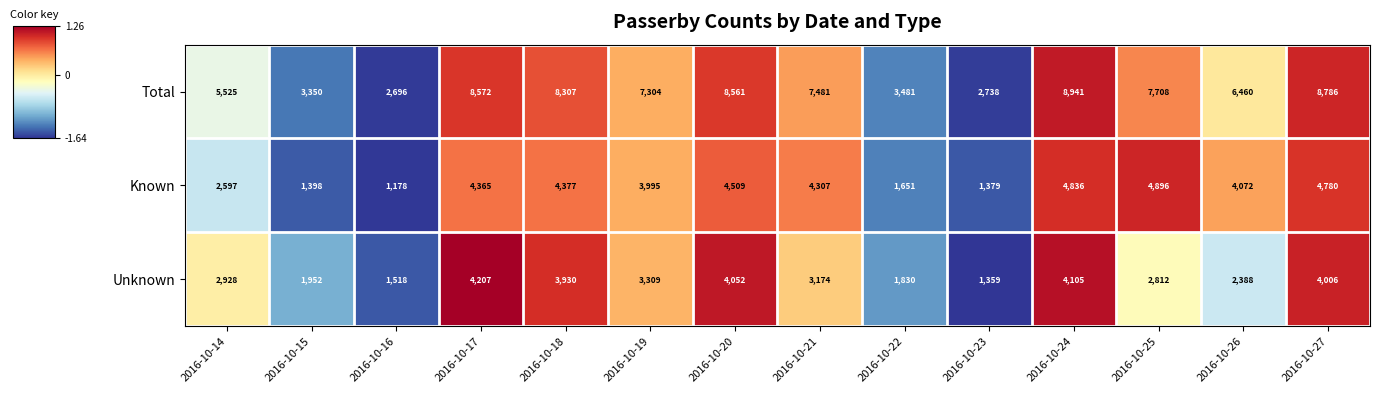

Which series changed the most between 2016-10-18 and 2016-10-23?

Total